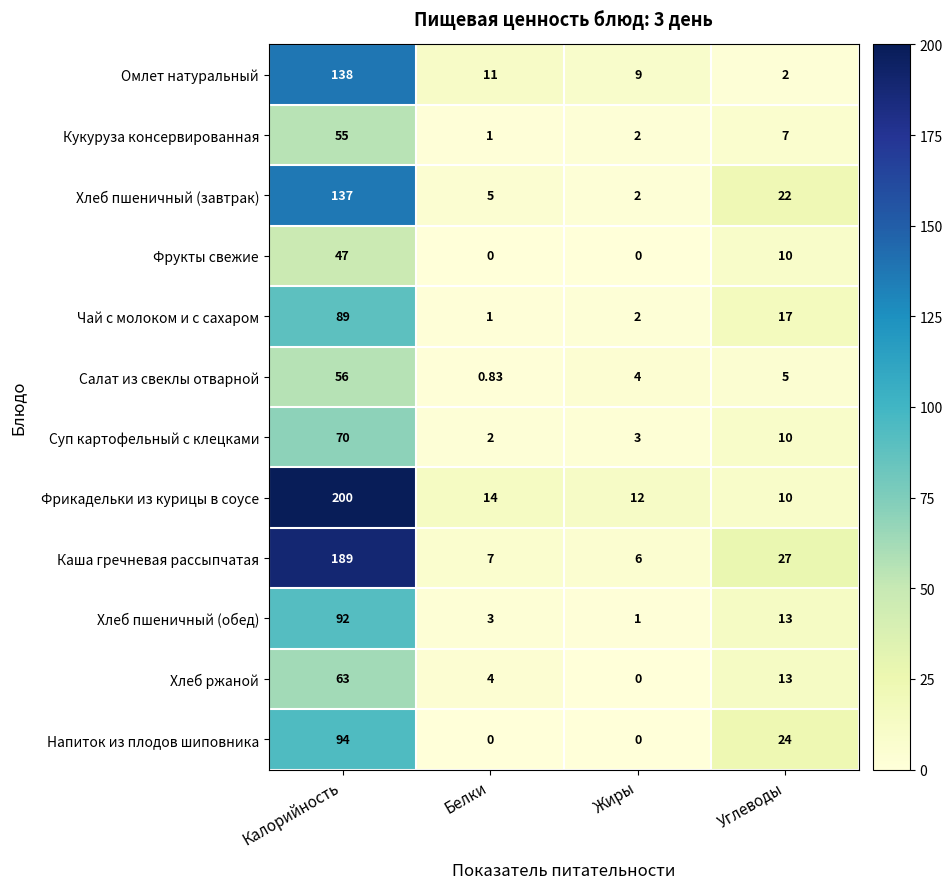

How many distinct data groups are displayed?

12